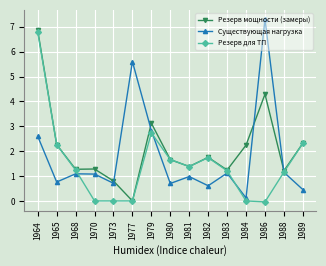

Which category has the highest value in the Резерв мощности (замеры) series?

1964